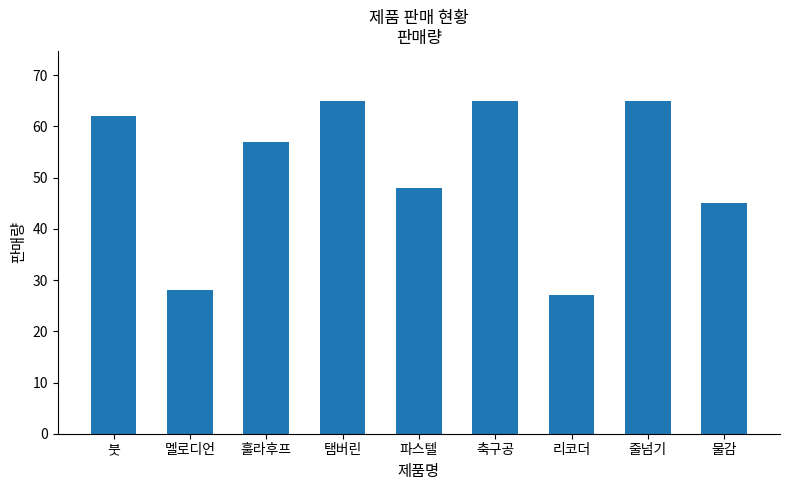

What is the maximum value shown in the chart?

65